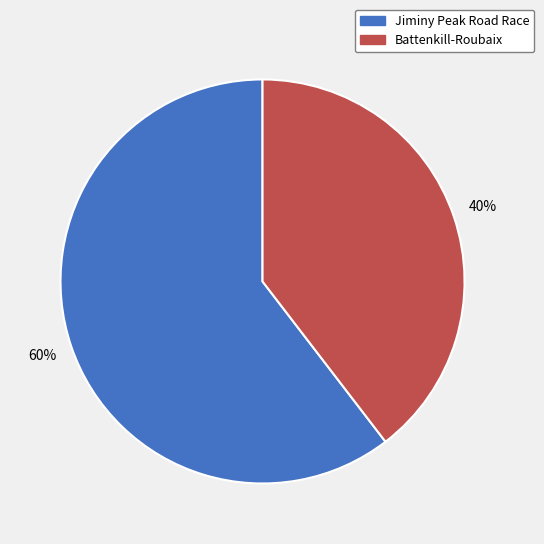

How many slices are in this pie chart?

2